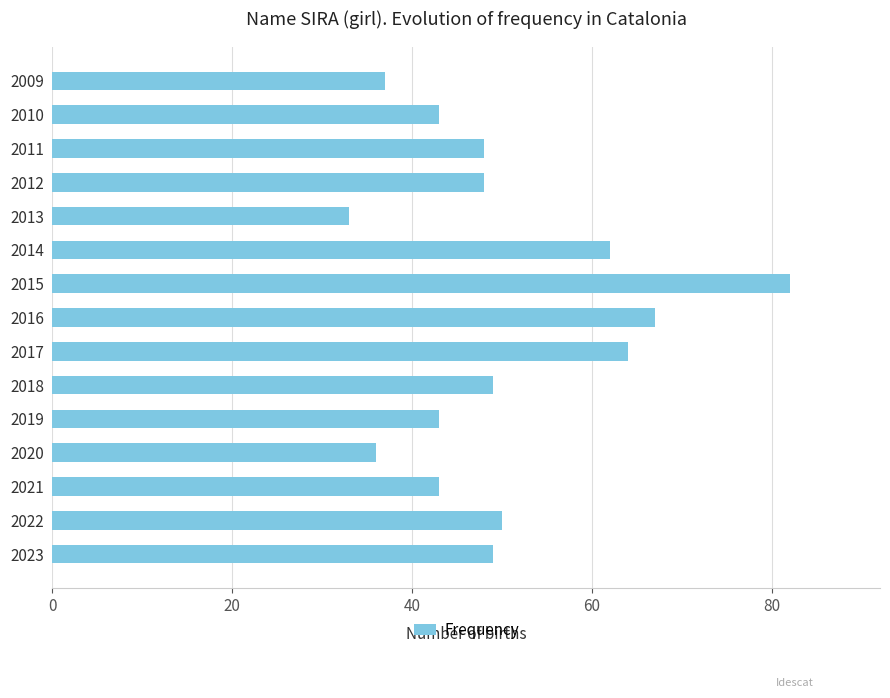

The value at 2021 is 43. True or false?

True